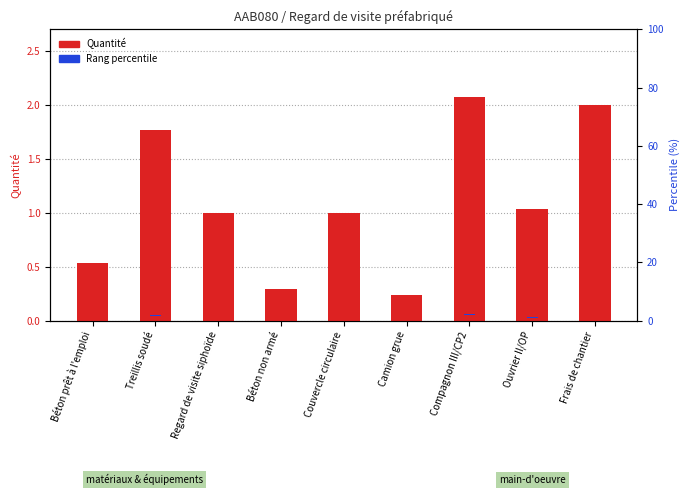

Which series has the largest total across all categories?

Quantité